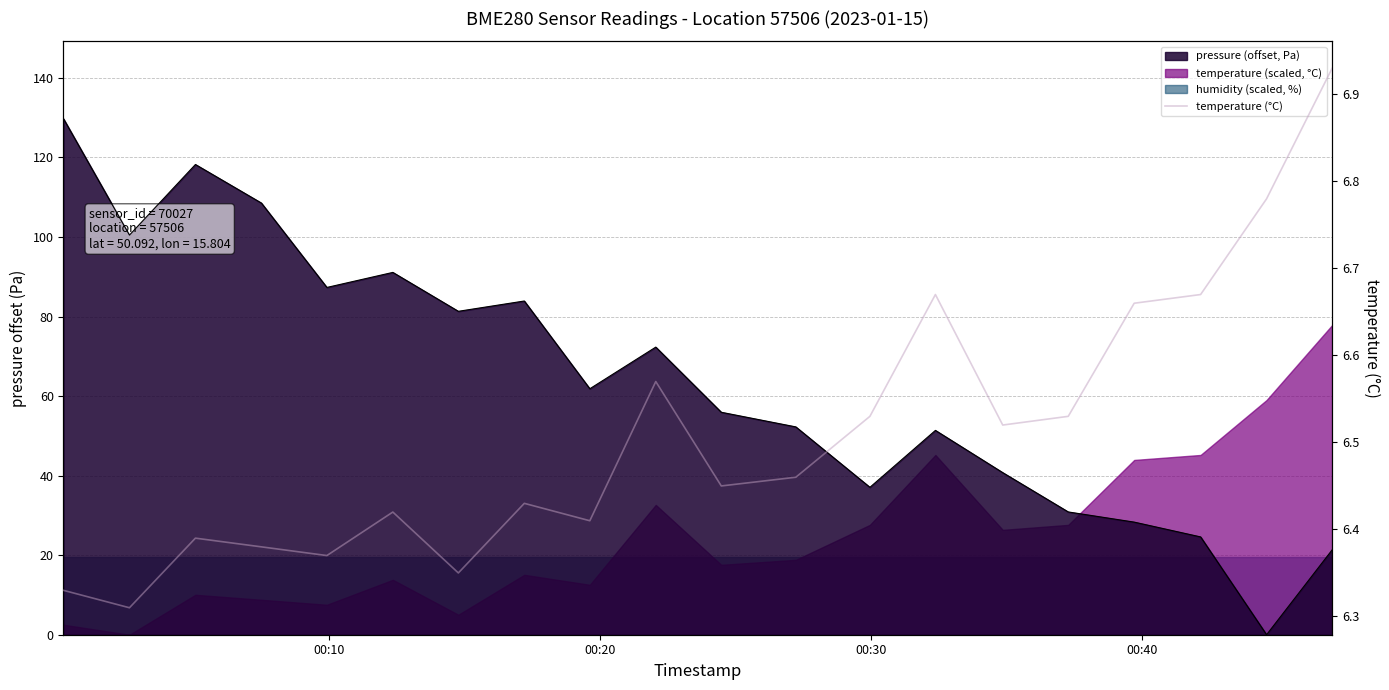

The chart shows a value of 11.3 at 14. True or false?

False